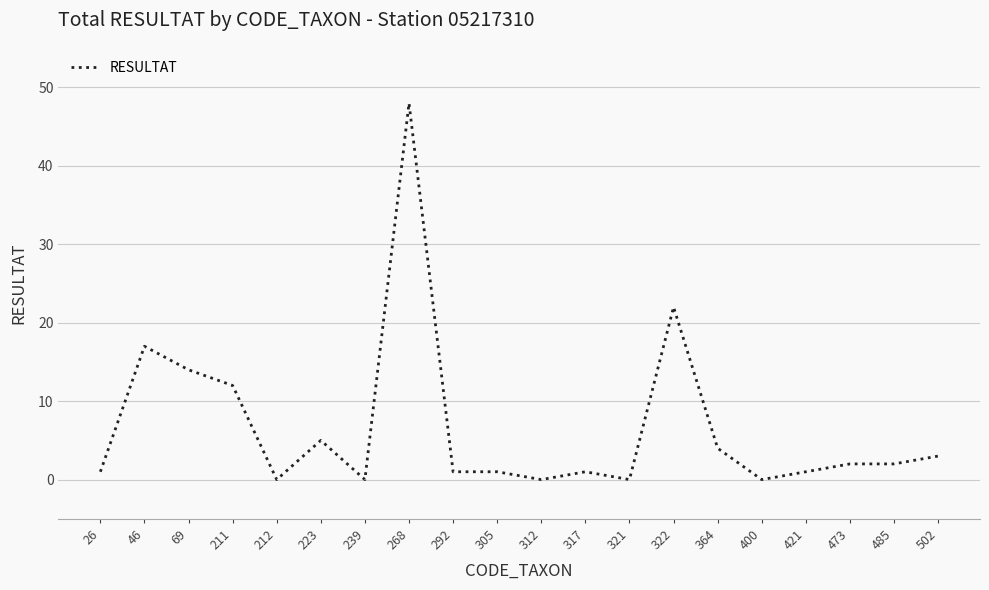

Is this an area chart (filled region under the line)?

No